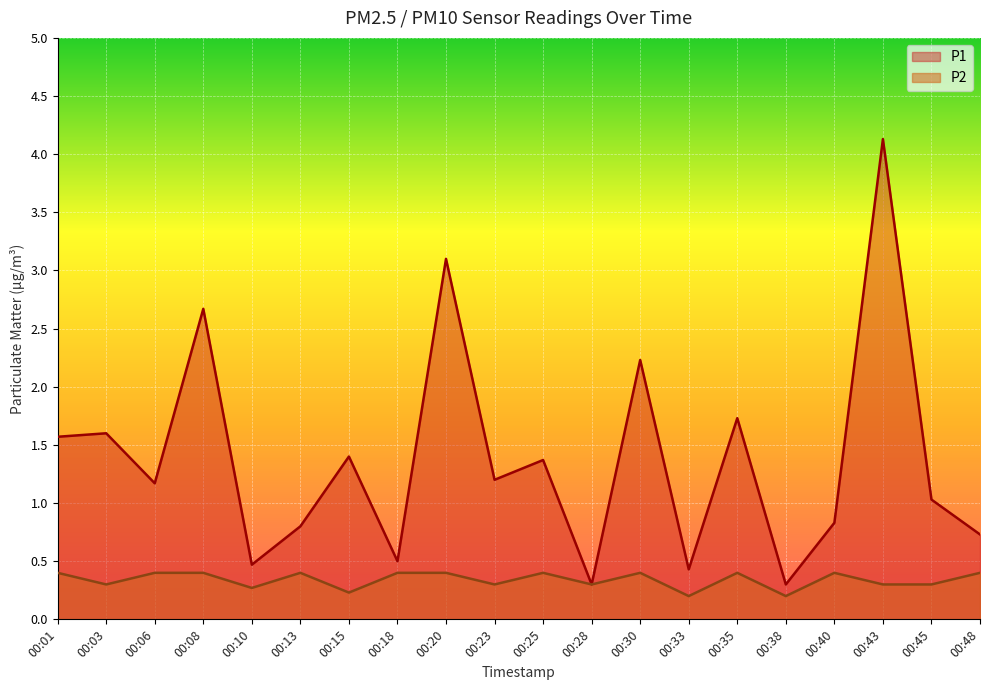

List the series in order of their overall mean, highest first.

P1, P2